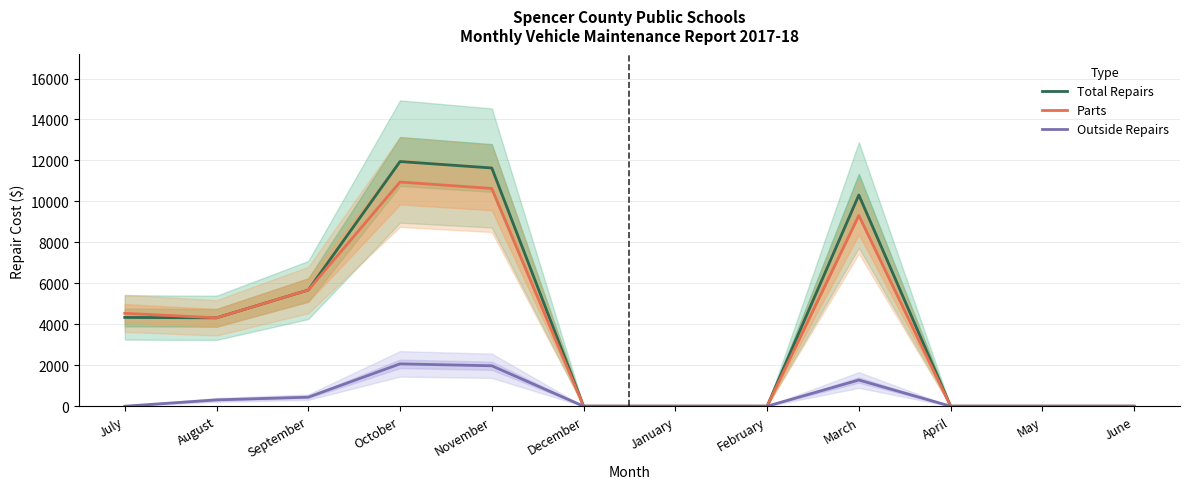

What is the label of the 8th point from the left?

February